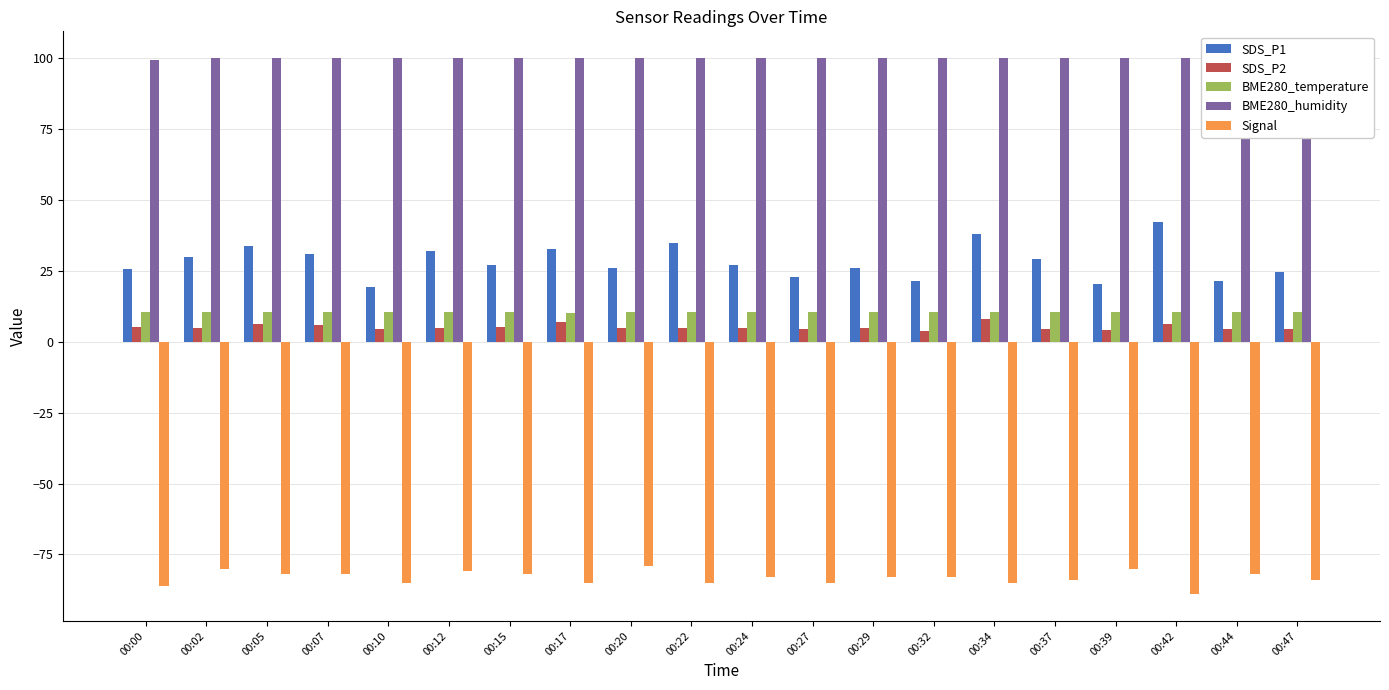

At which category is the sum across all series the highest?

00:34